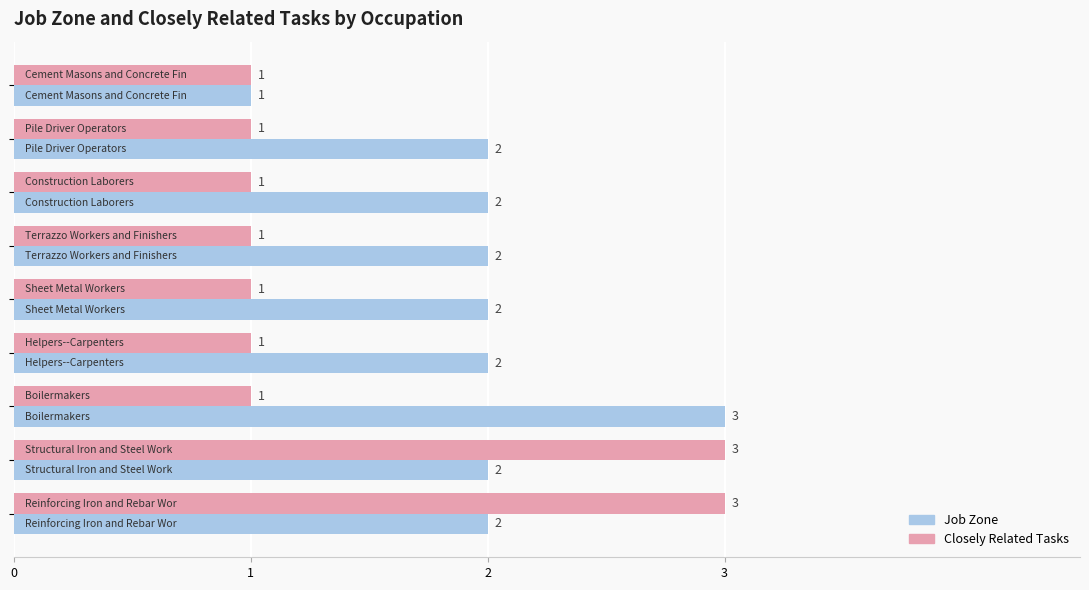

What is the greatest value displayed?

3